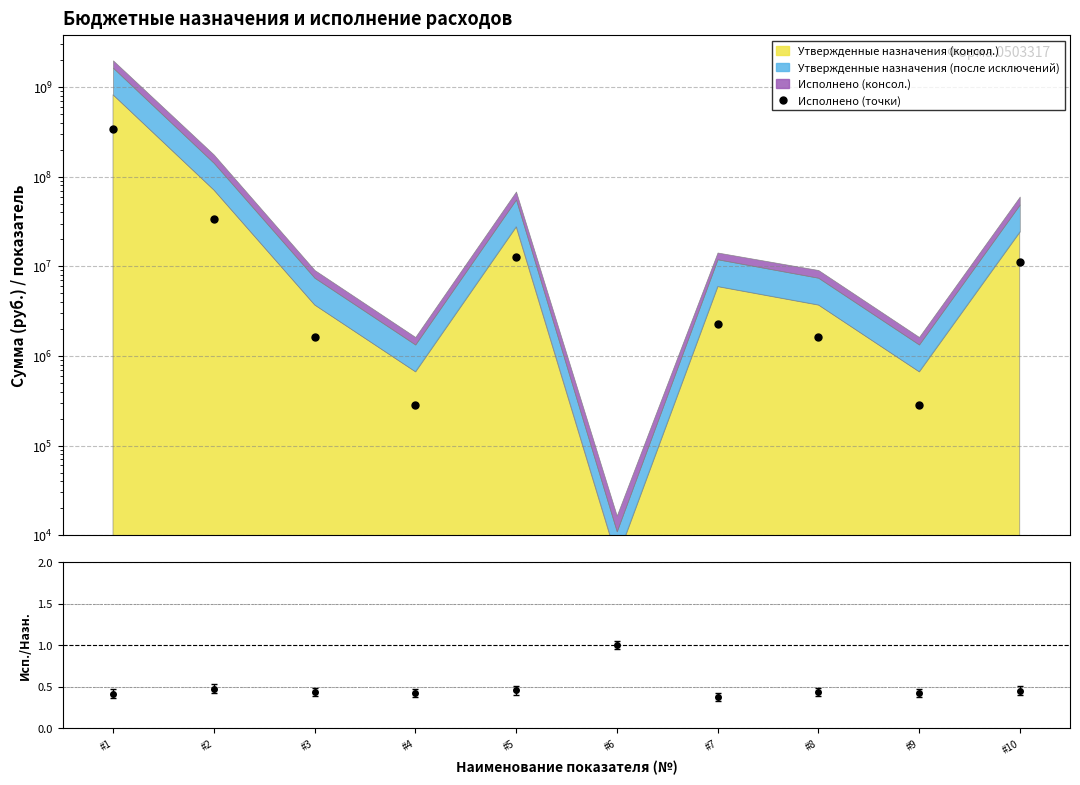

The chart shows a value of 410360.1 at #9. True or false?

False